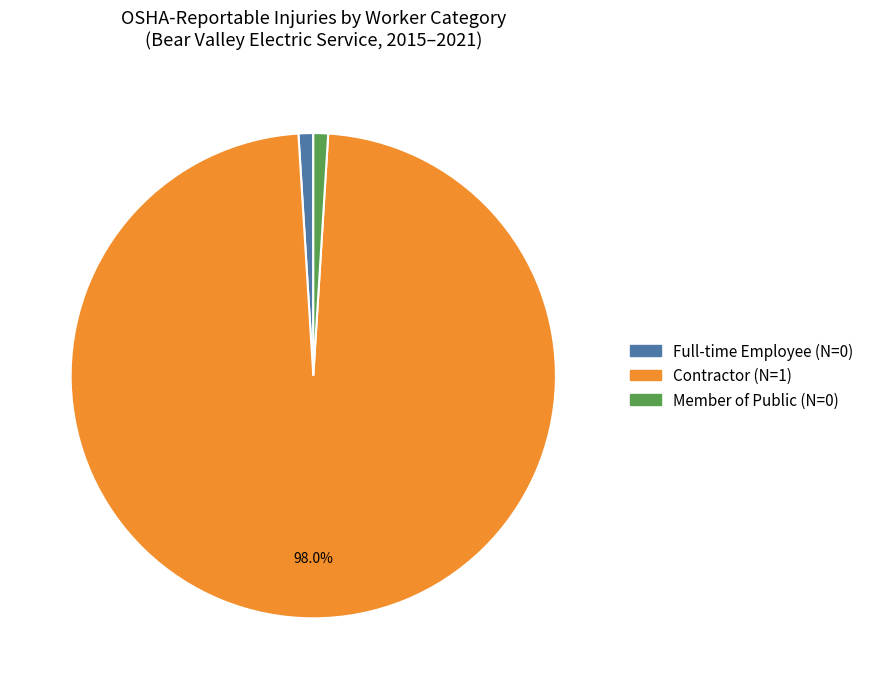

Between Full-time Employee (N=0) and Contractor (N=1), which is larger?

Contractor (N=1)